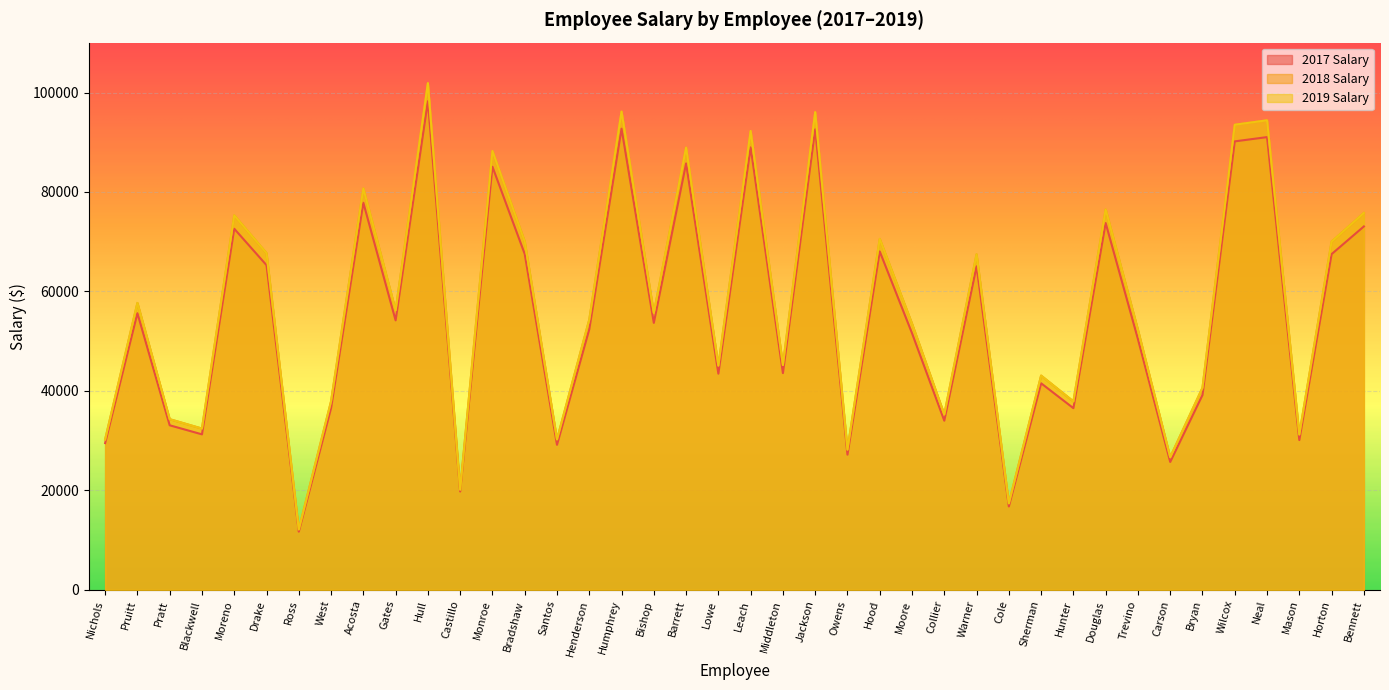

In 2018 Salary, how many points are higher than both neighbors (excluding endpoints)?

14